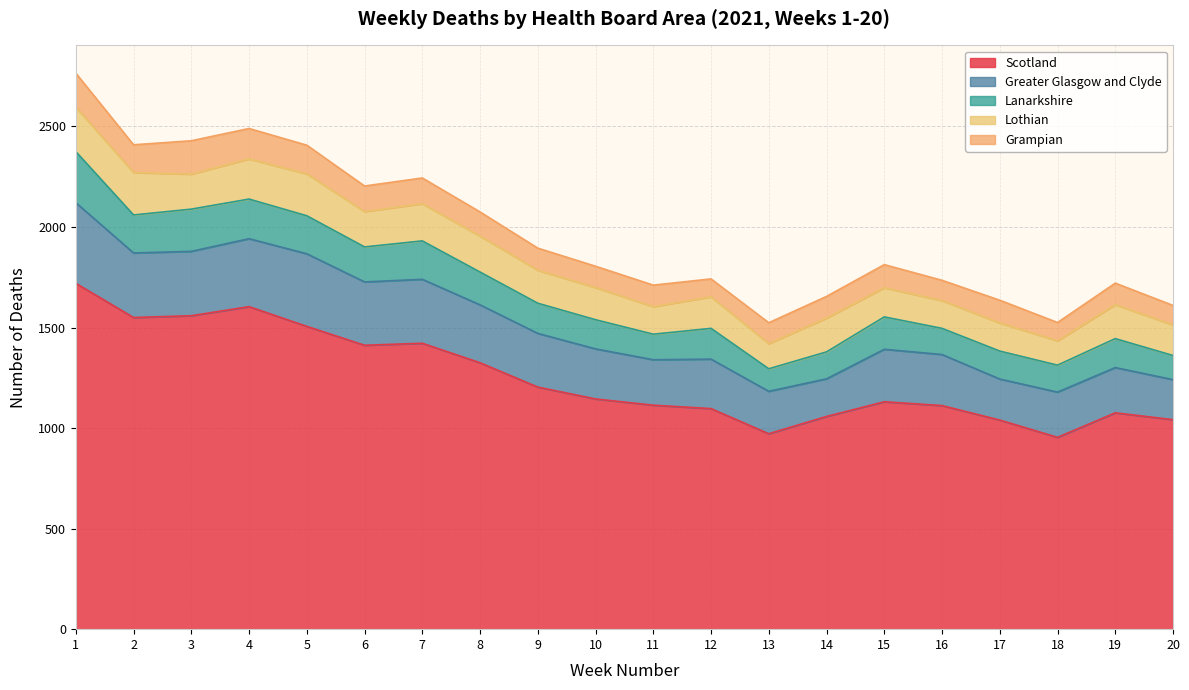

Does the chart have visible grid lines?

Yes